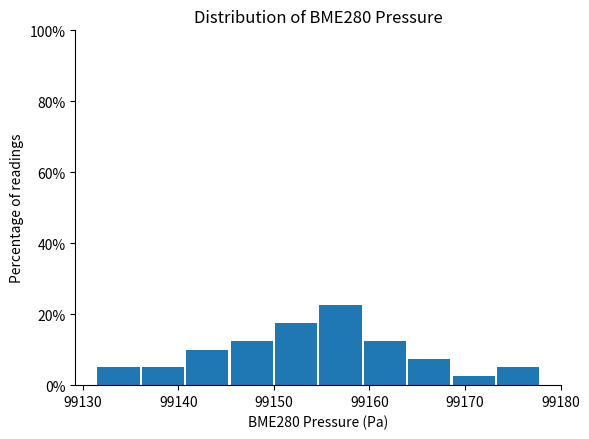

Reading left to right, transcribe this chart: for each bar, give the range it covers on the x-axis and its height. Neither the bar edges nor the heights are printed on the chart, so give them approximately, as read against the axes.

99131 to 99136: 6
99136 to 99141: 6
99141 to 99145: 10
99145 to 99150: 12
99150 to 99155: 18
99155 to 99159: 22
99159 to 99164: 12
99164 to 99169: 8
99169 to 99173: 2
99173 to 99178: 6